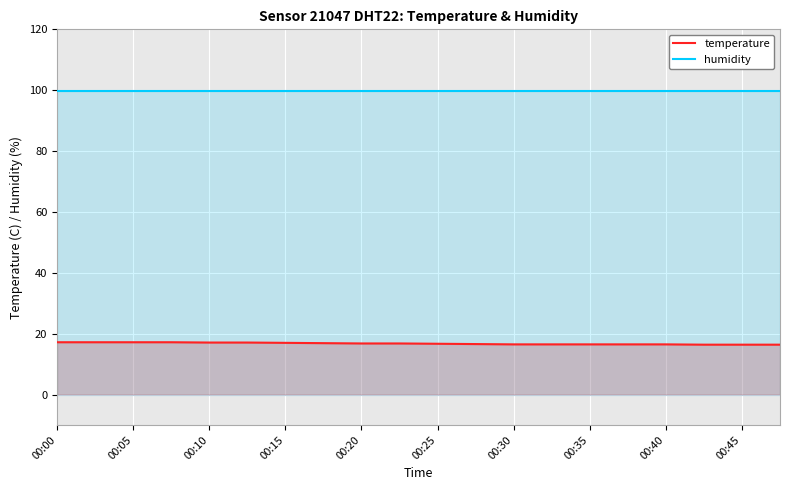

What are all the series names shown in the legend?

temperature, humidity